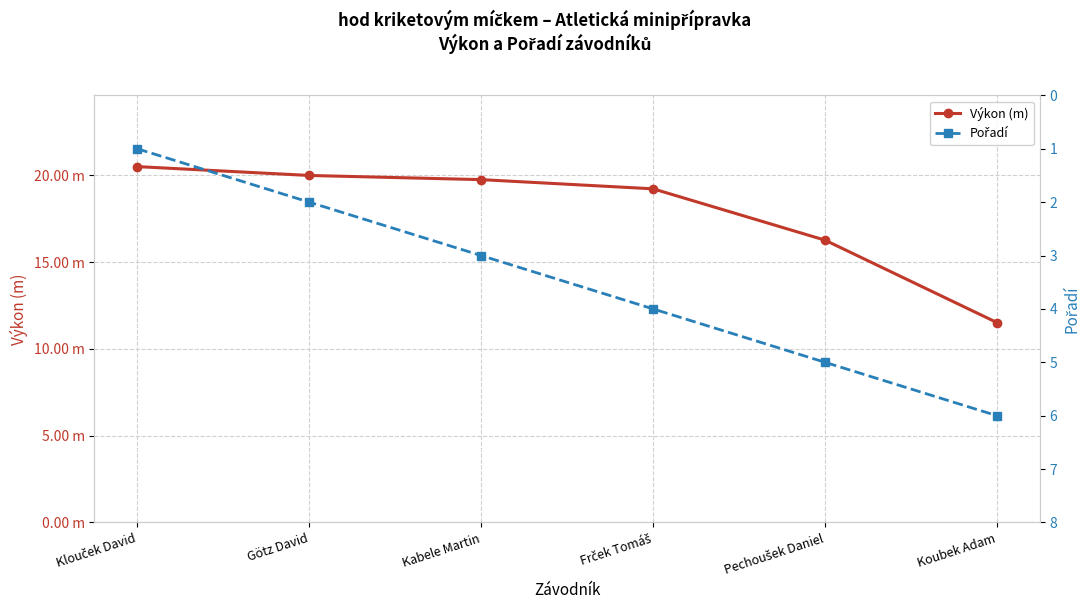

Where is Výkon (m) nearest to the value 16?

Pechoušek Daniel